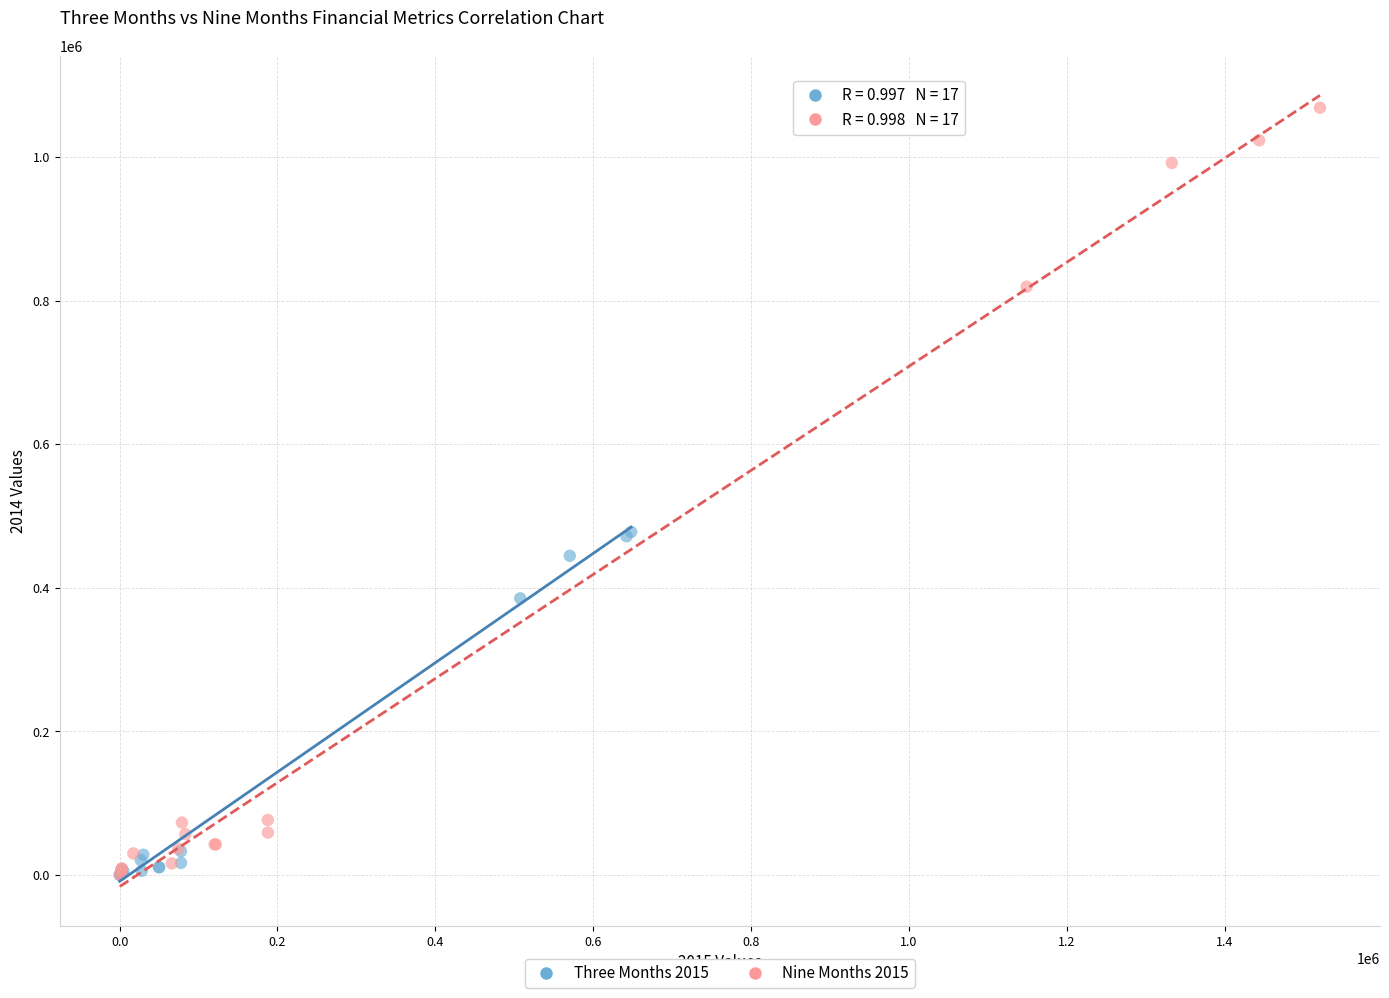

Which series has the largest Y range (max minus min)?

Nine Months 2015